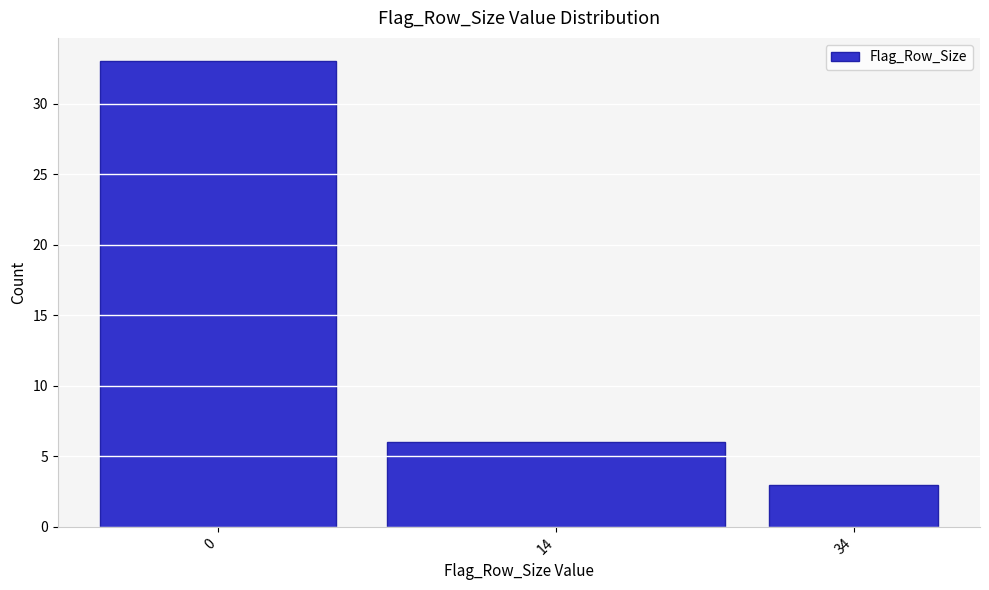

Reading left to right, extract all data points from this chart.

0=33	14=6	34=3